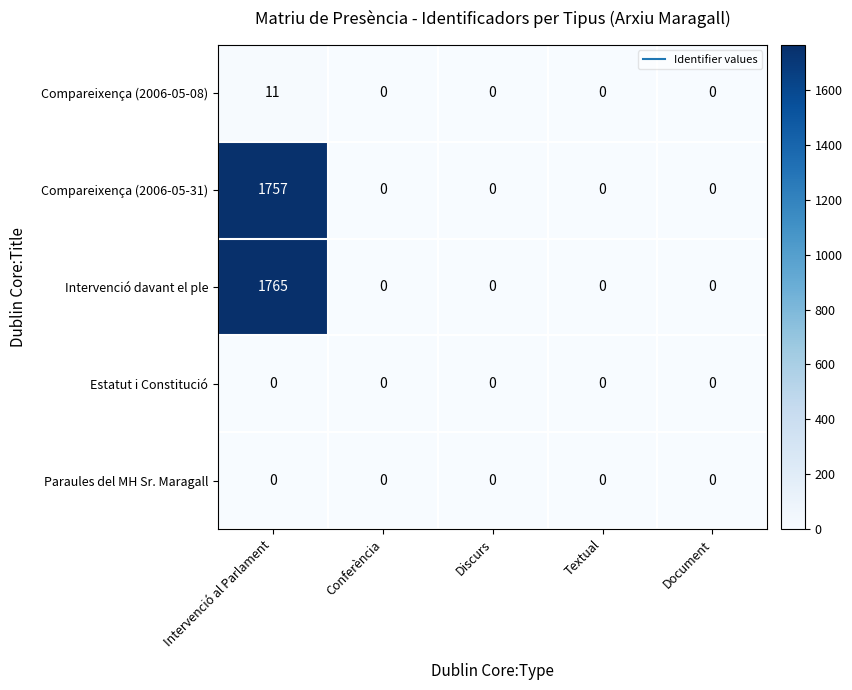

Between Intervenció al Parlament and Discurs, which series saw the biggest shift?

Intervenció davant el ple